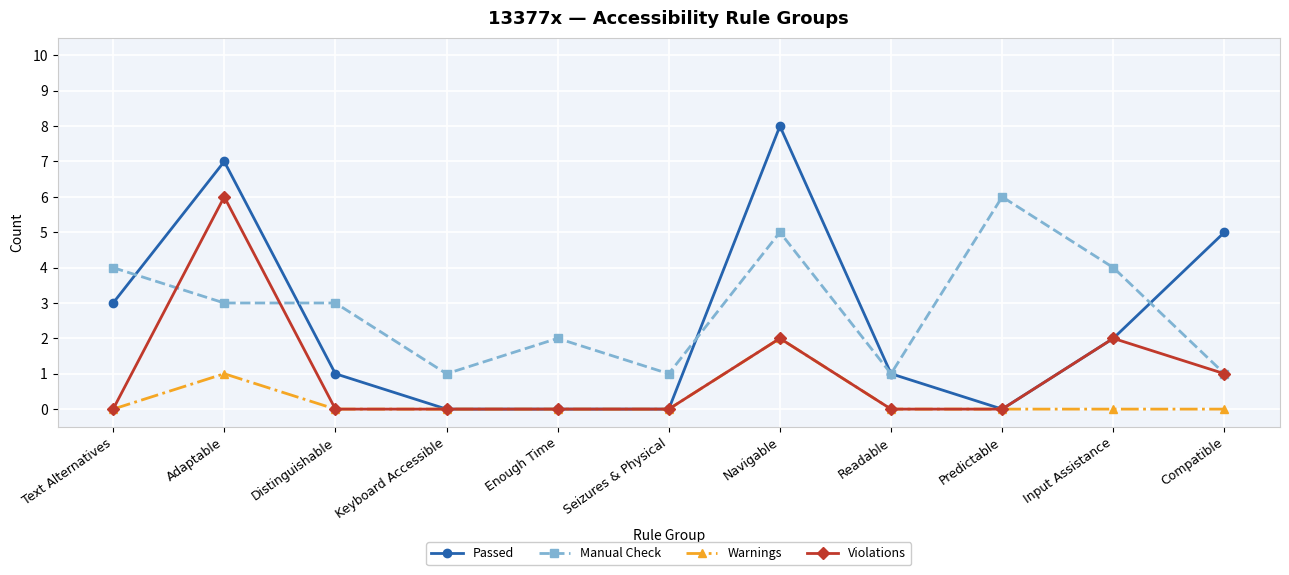

Where does the Manual Check series first go above 3?

Text Alternatives